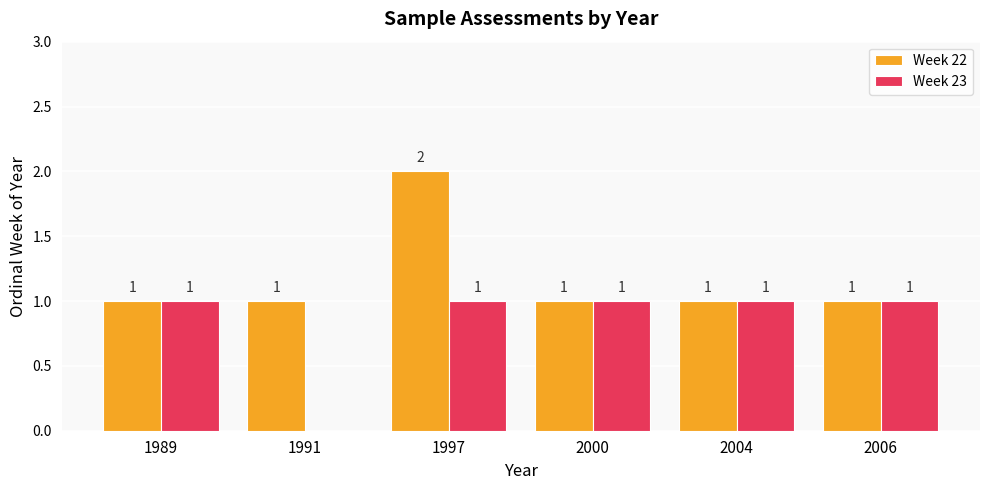

The Week 23 series shows 2 at 1989. True or false?

False